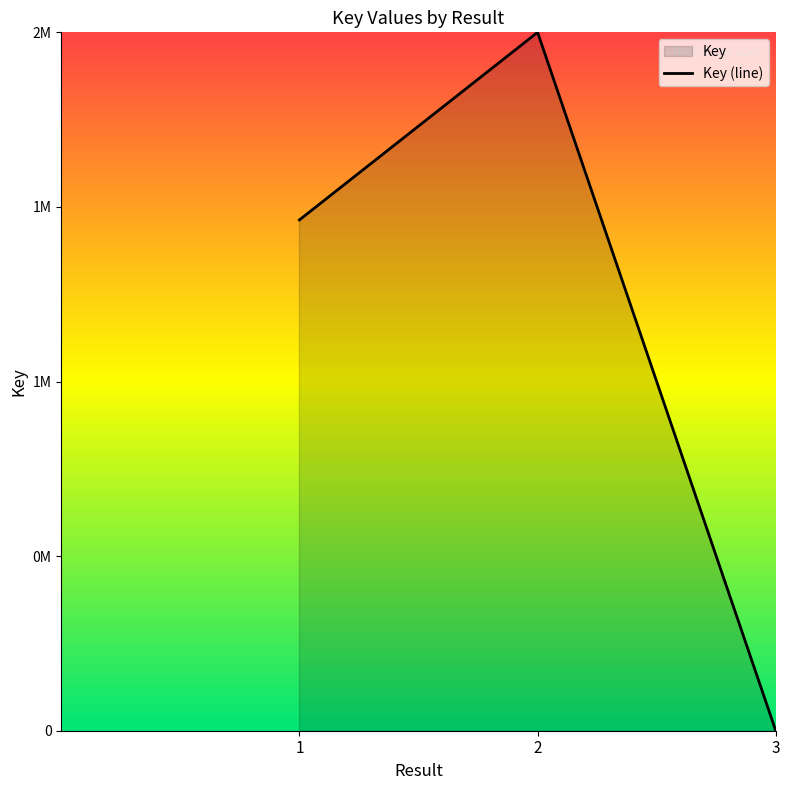

Does the chart display data point markers on the line(s)?

No